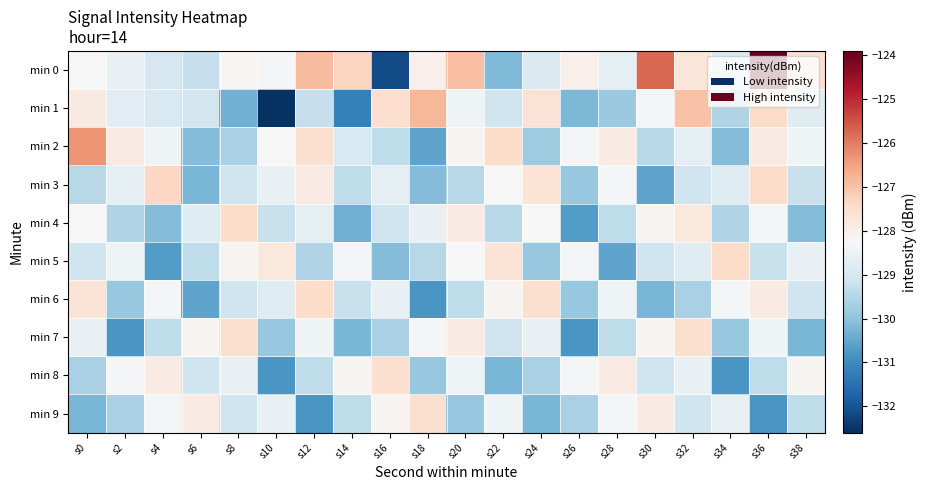

Count the number of data series in this chart.

10